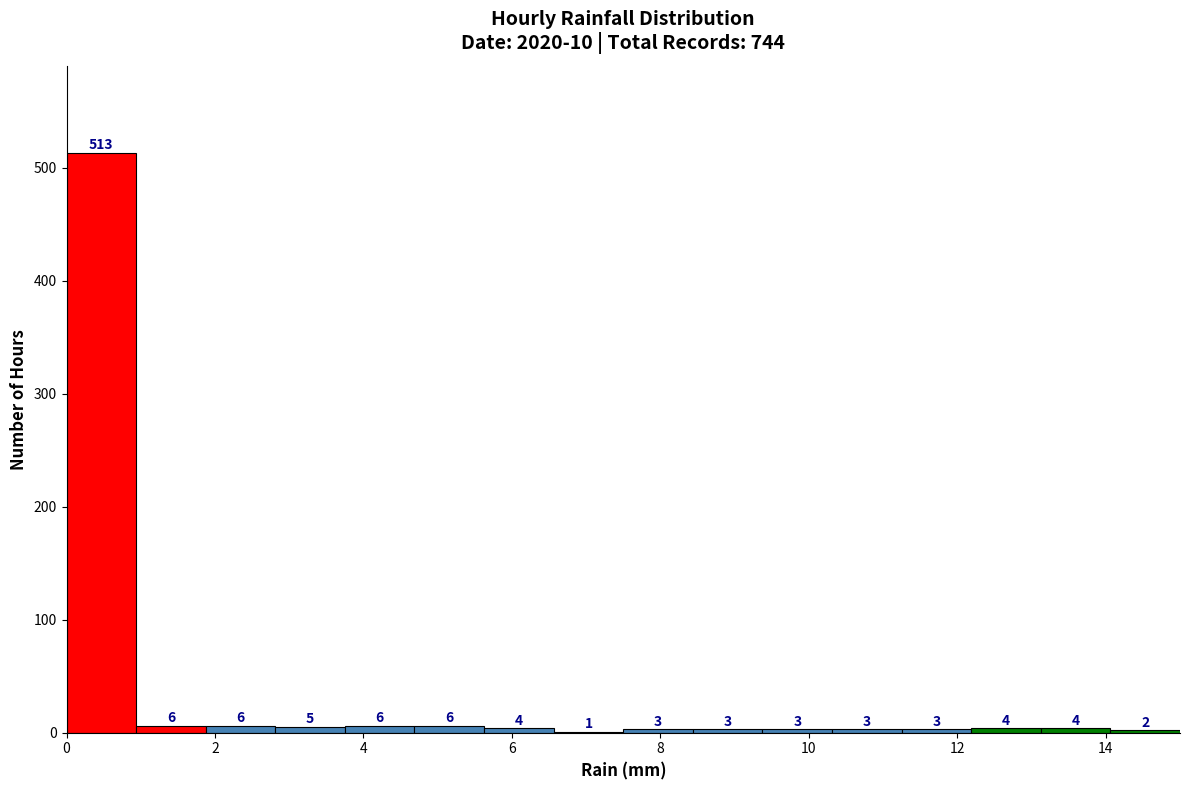

How tall is the bar that spans 5.6 to 6.6 on the x-axis? The bar edges are not printed on the chart, so give them approximately, as read against the axis.

4